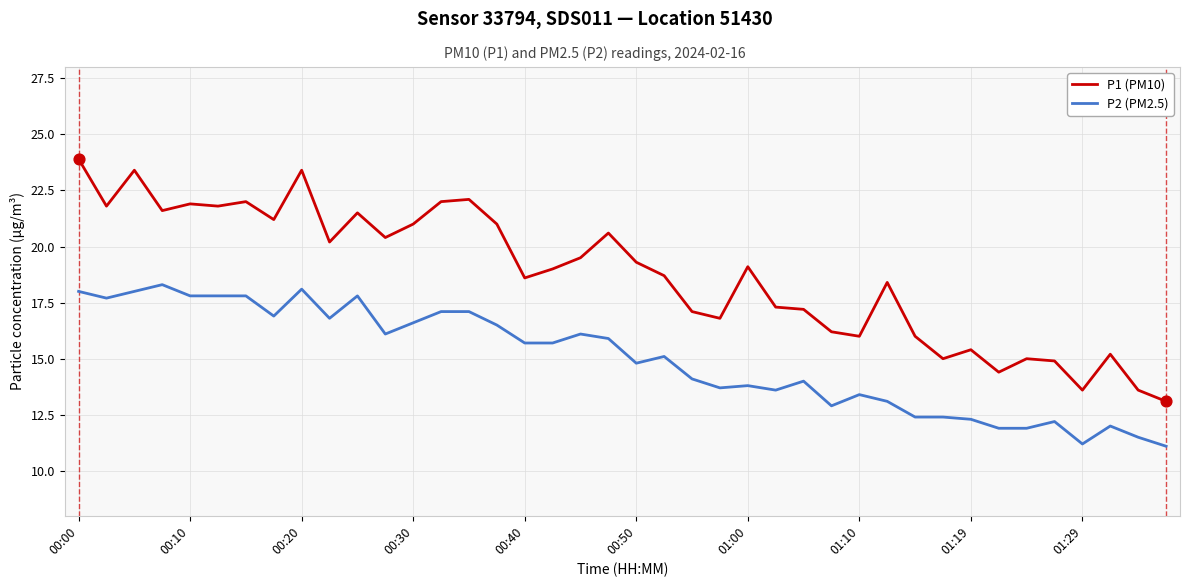

Which series has the largest total across all categories?

P1 (PM10)